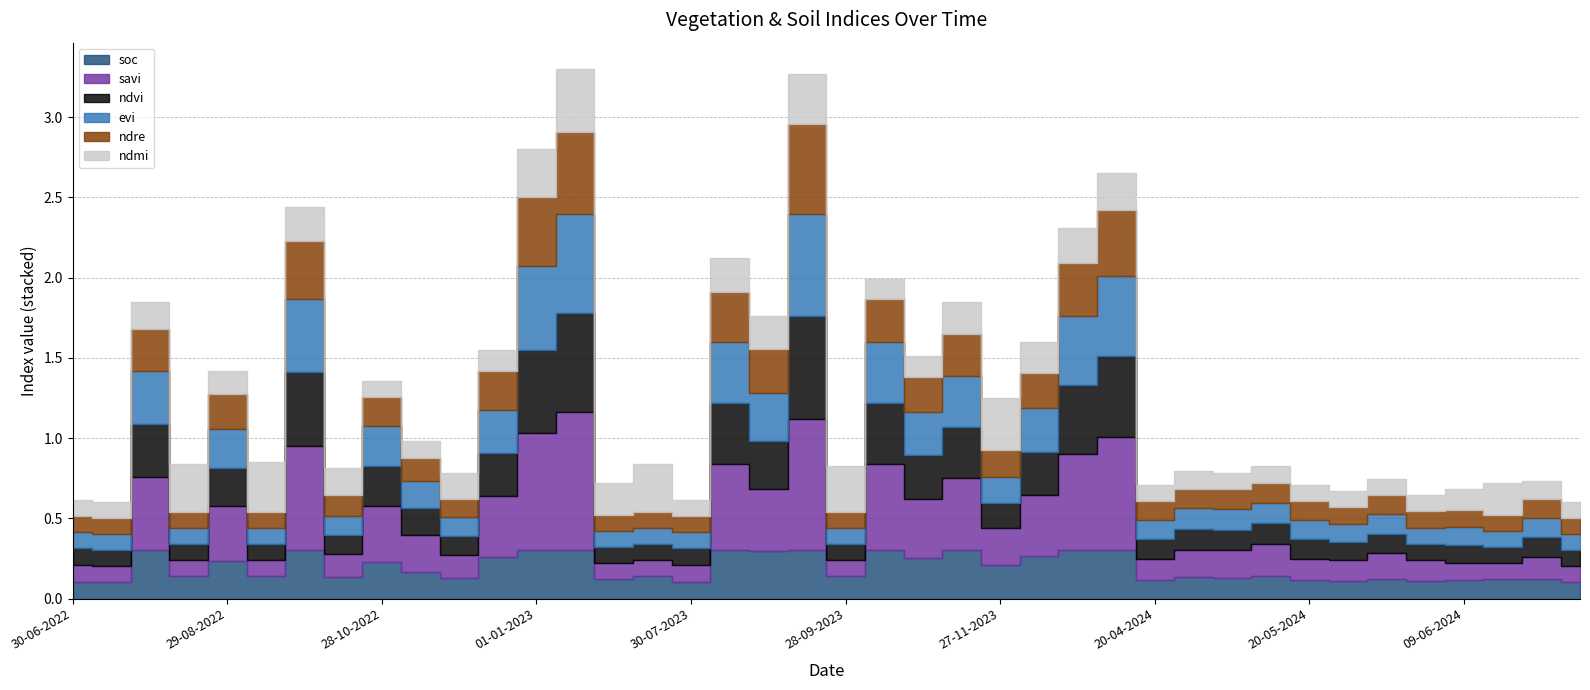

The value of ndmi at 15-07-2022 is 0.2. True or false?

False